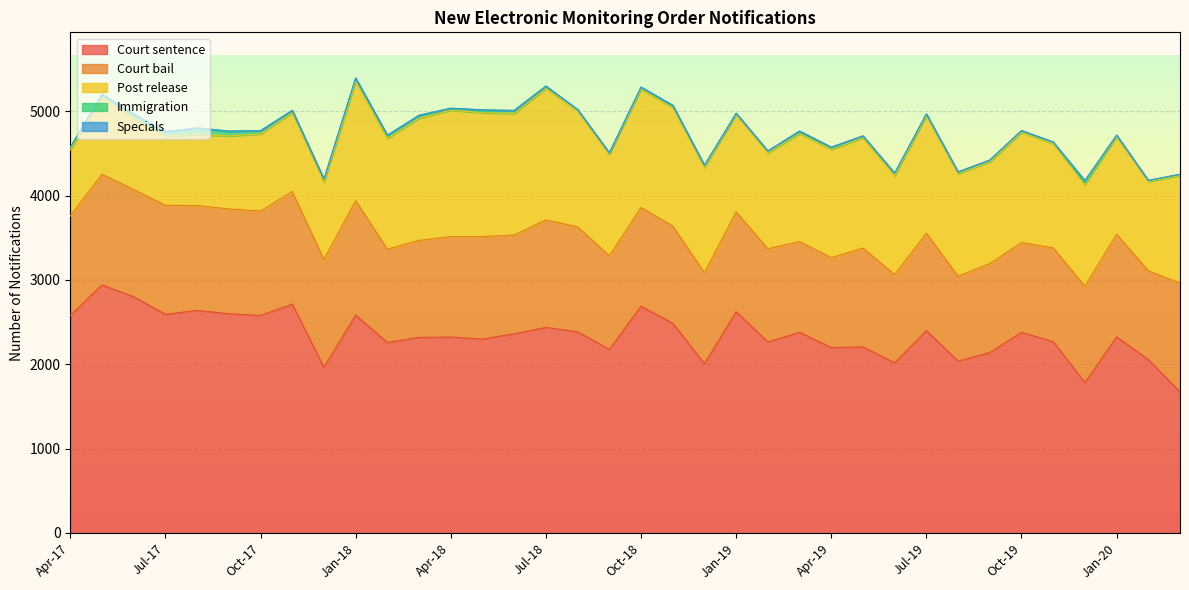

Reading right to left, transcribe all the data shown in this chart.

Court bail: 1291	1052	1217	1143	1111	1065	1053	1007	1155	1046	1171	1066	1076	1105	1183	1079	1154	1171	1110	1244	1274	1171	1214	1191	1150	1106	1357	1276	1336	1239	1243	1243	1293	1271	1312	1180
Court sentence: 1672	2056	2325	1783	2269	2379	2140	2038	2400	2018	2206	2198	2380	2265	2624	2007	2487	2688	2176	2386	2437	2362	2300	2323	2319	2259	2583	1966	2713	2579	2599	2639	2592	2801	2941	2579
Post release: 1275	1059	1159	1206	1236	1308	1207	1215	1391	1171	1308	1283	1279	1137	1154	1250	1402	1403	1204	1374	1560	1441	1468	1499	1449	1313	1412	918	935	914	865	843	818	839	915	784
Immigration: 13	11	12	19	17	15	19	19	20	28	19	25	25	23	12	18	24	22	17	14	25	32	32	20	33	35	38	32	27	36	53	74	53	50	30	31
Specials: 3	4	6	30	4	6	4	3	4	6	6	4	7	0	5	10	6	4	0	5	4	6	4	5	3	5	7	5	0	3	7	4	5	7	6	0